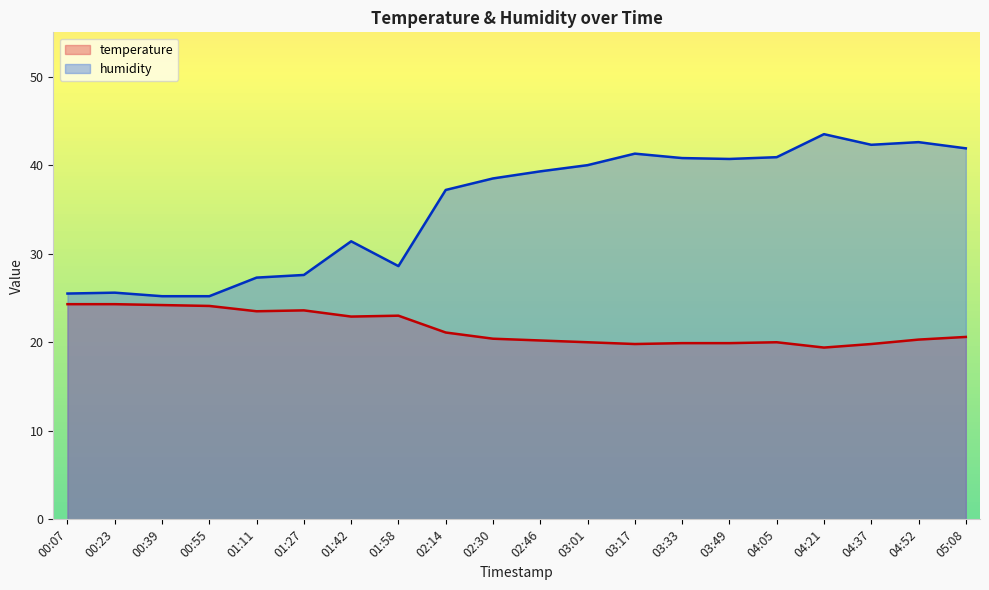

What is the greatest value displayed?

43.5